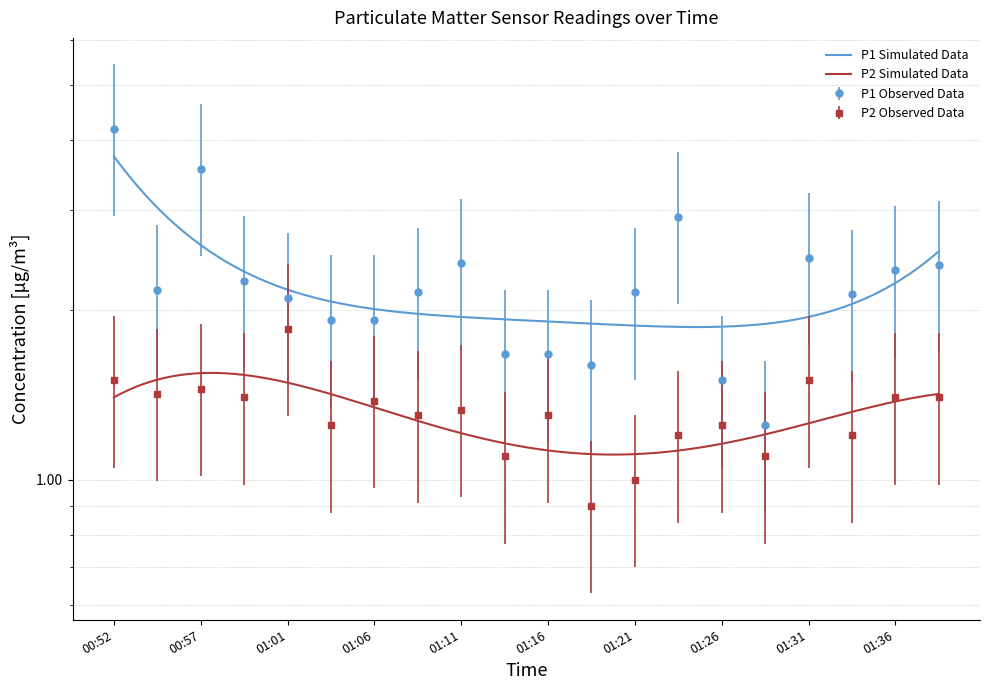

At which category does P1 reach its first local peak?

00:57